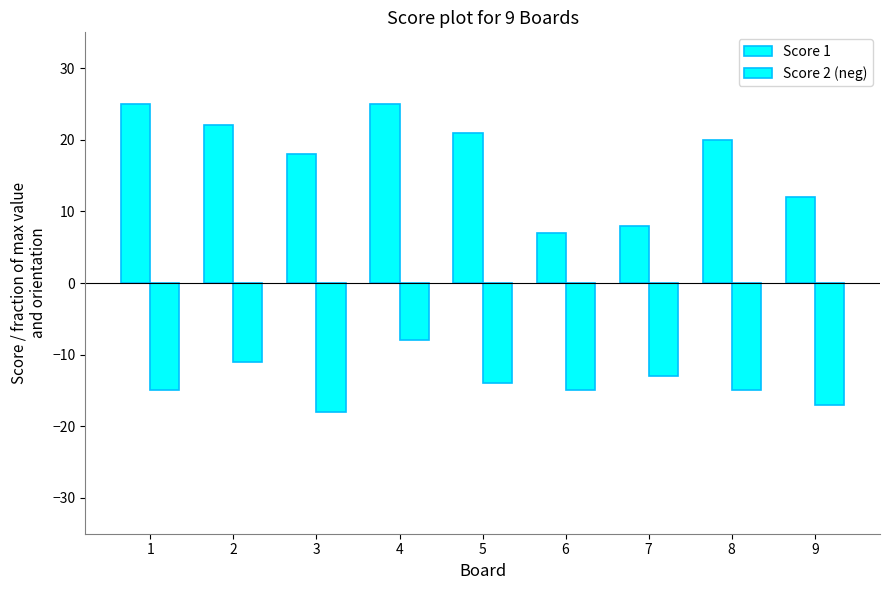

Is the value of Score 1 at 8 greater than the value of Score 2 (neg) at 2?

Yes